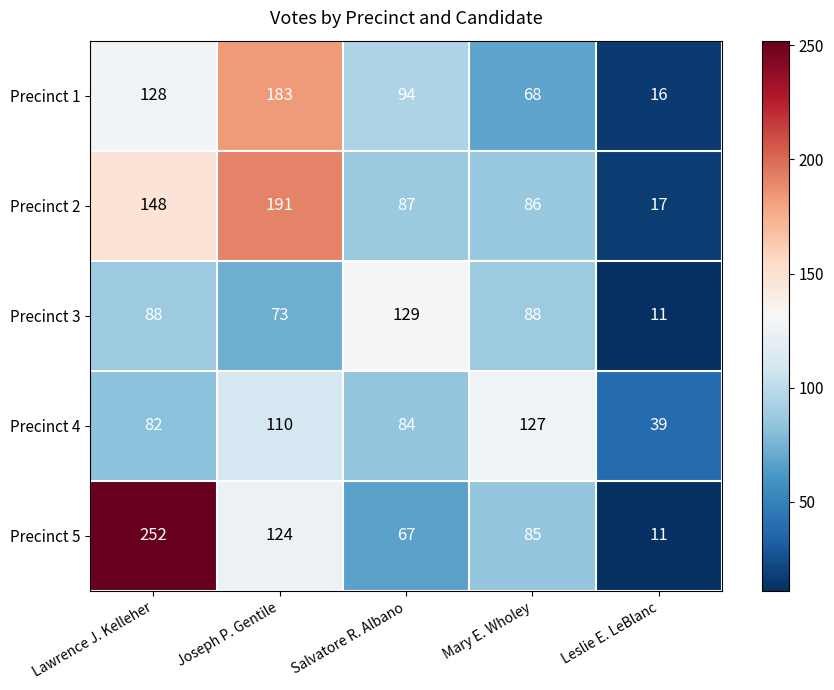

Reading left to right, transcribe all the data shown in this chart.

Precinct 1: 128	183	94	68	16
Precinct 2: 148	191	87	86	17
Precinct 3: 88	73	129	88	11
Precinct 4: 82	110	84	127	39
Precinct 5: 252	124	67	85	11